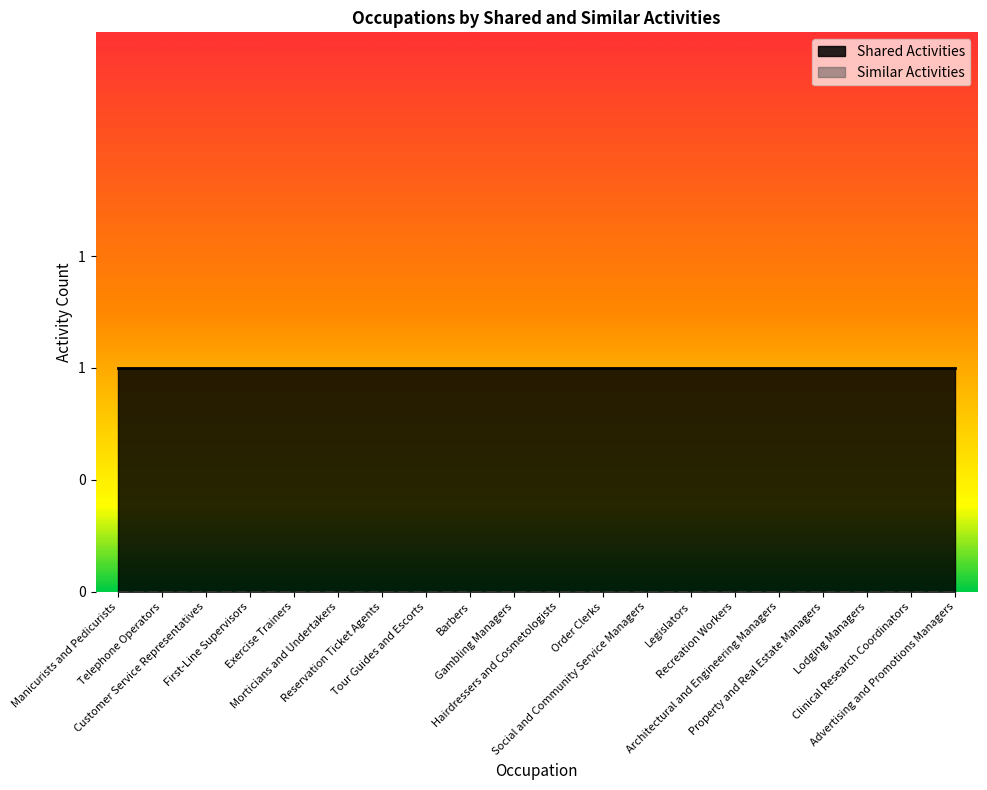

What is the label of the 20th point from the right?

Manicurists and Pedicurists